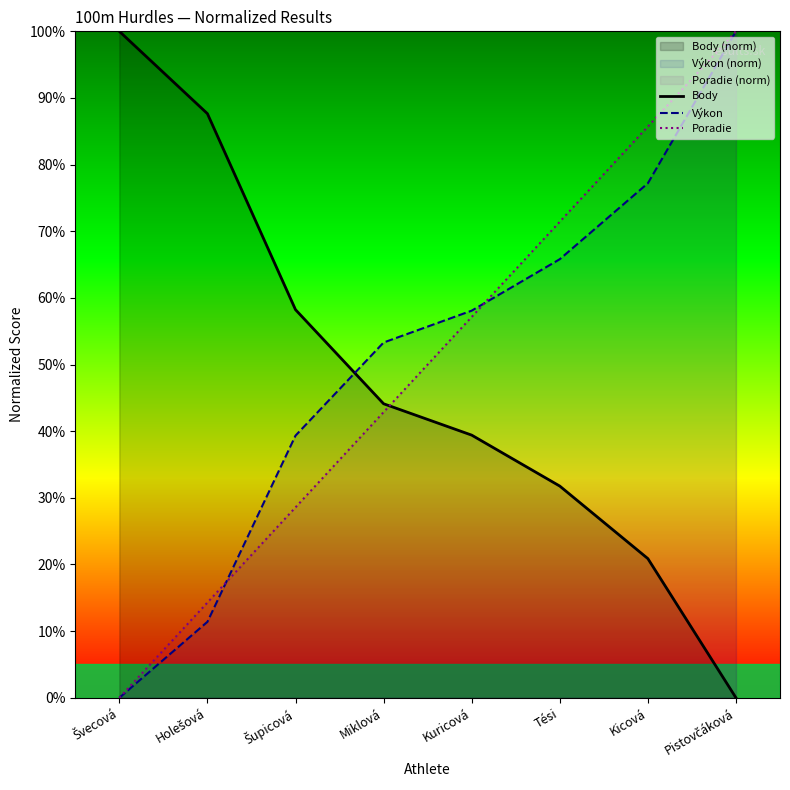

What is the label of the 7th point from the left?

Kicová